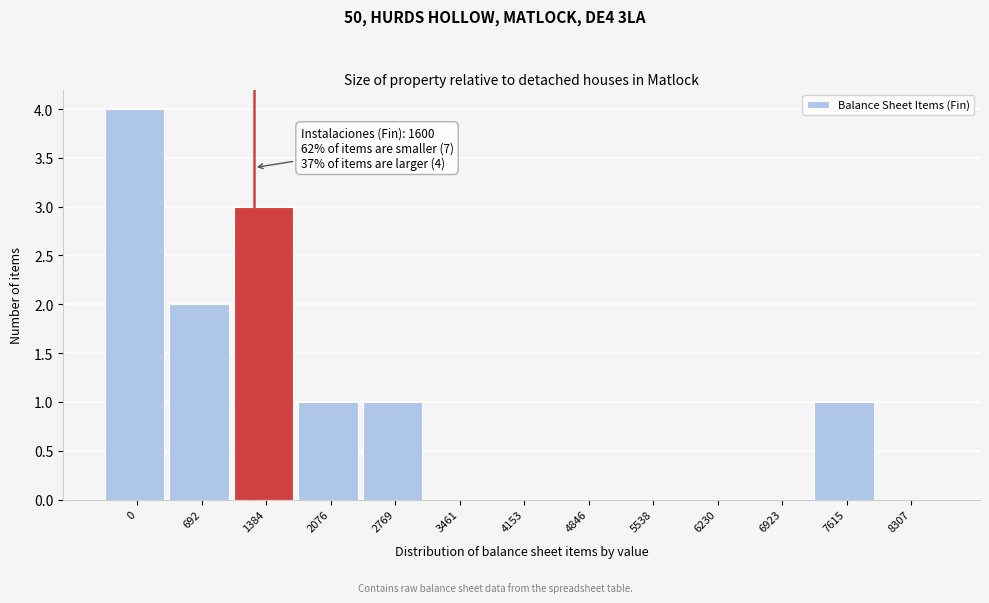

Reading left to right, extract all data points from this chart.

0=4	692=2	1384=3	2076=1	2769=1	3461=0	4153=0	4846=0	5538=0	6230=0	6923=0	7615=1	8307=0